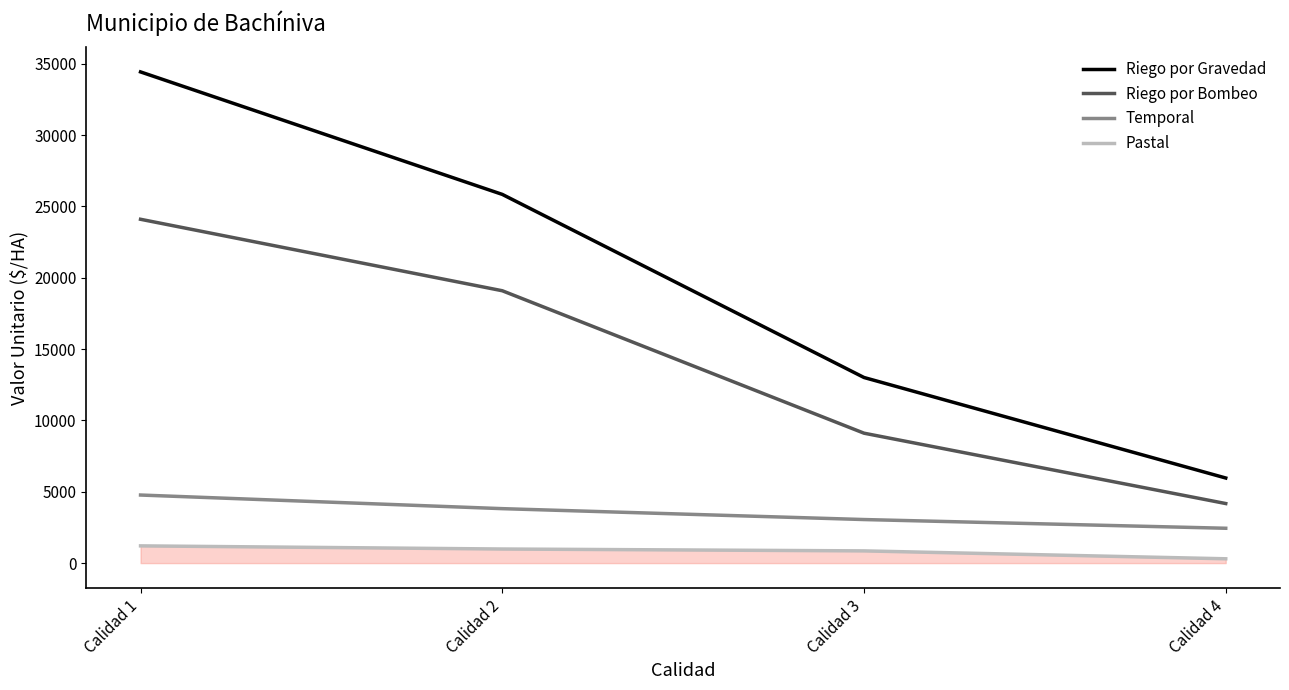

What is the difference between the maximum and minimum values in the Temporal series?

2329.2